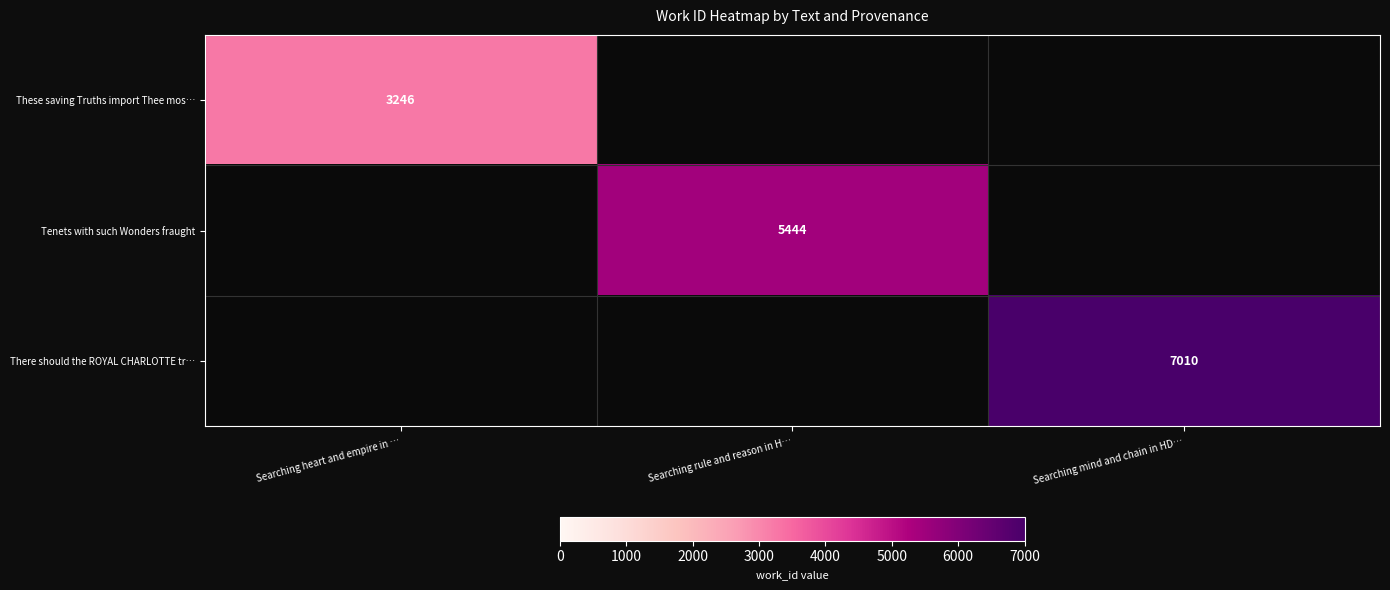

The value of Tenets with such Wonders fraught at Searching rule and reason in H… is 5444. True or false?

True